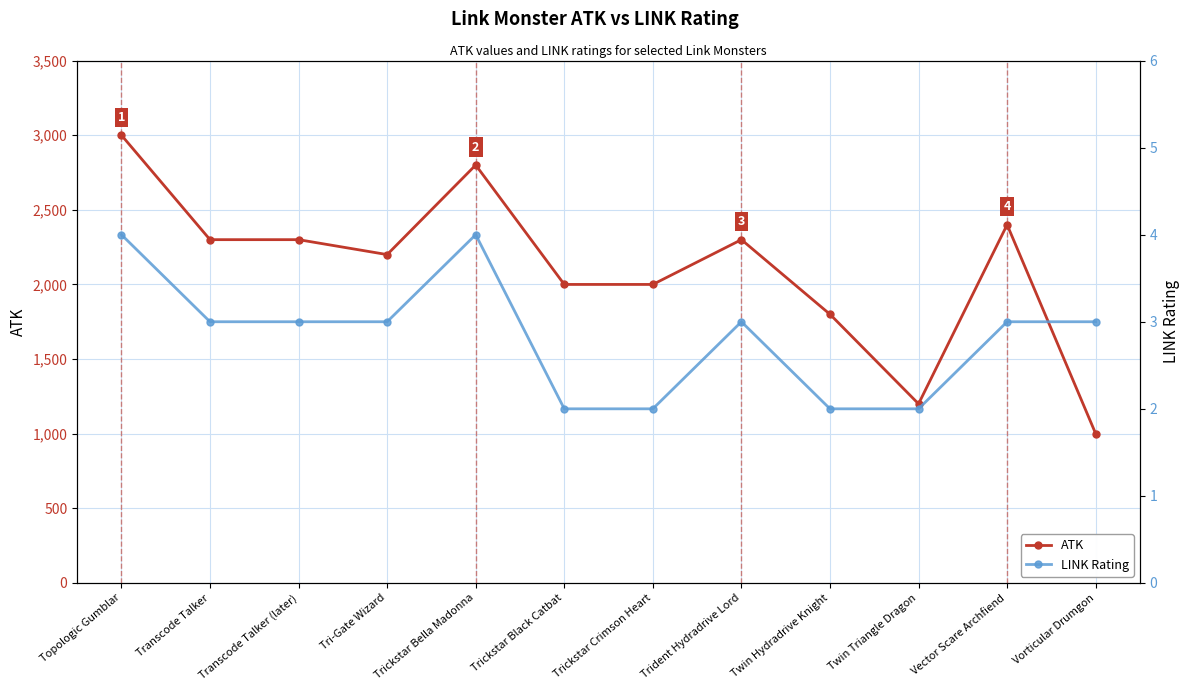

How many values in the ATK series exceed 2300?

3